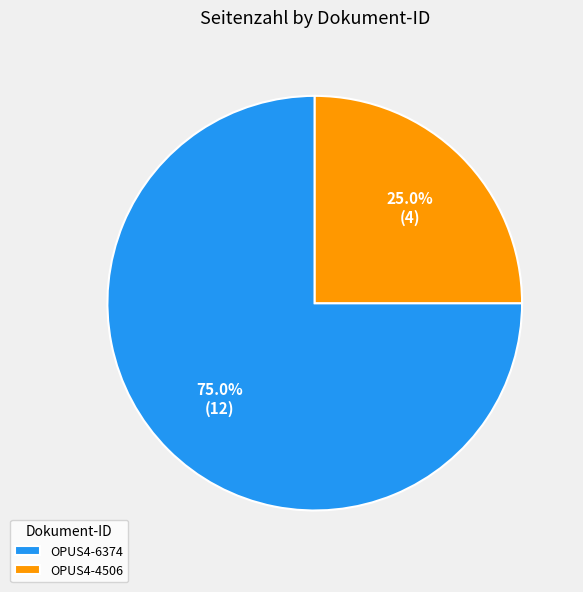

True or false: OPUS4-6374 accounts for 75% of the total.

True